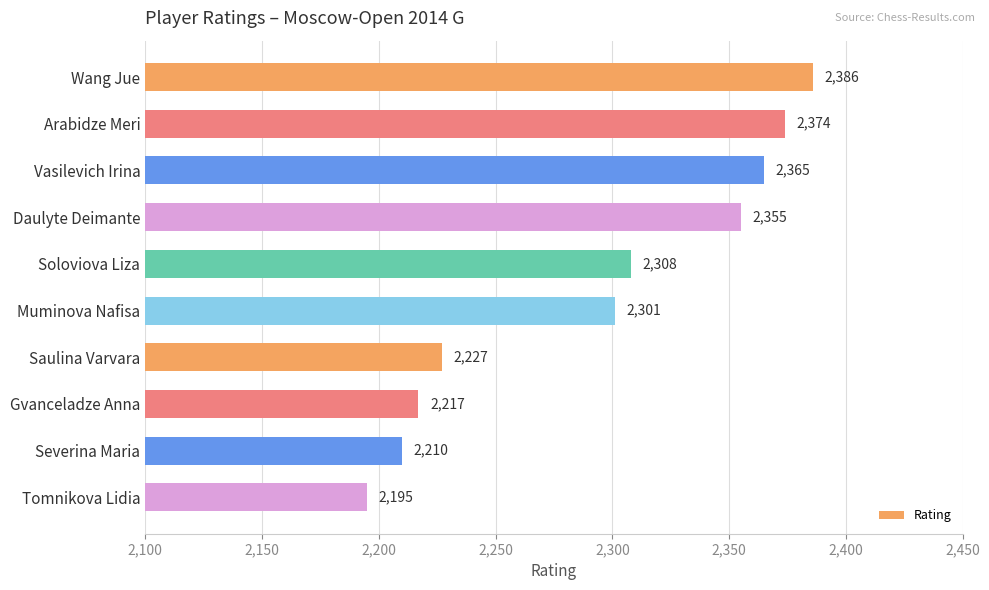

List the labels in order of value, smallest first.

Tomnikova Lidia, Severina Maria, Gvanceladze Anna, Saulina Varvara, Muminova Nafisa, Soloviova Liza, Daulyte Deimante, Vasilevich Irina, Arabidze Meri, Wang Jue